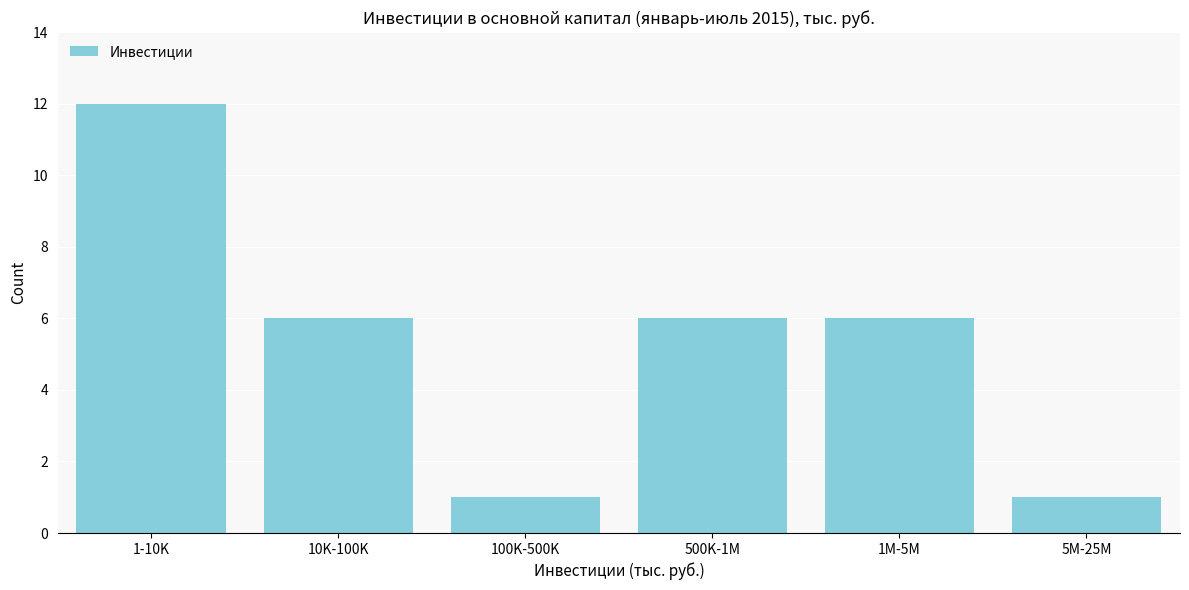

Reading left to right, transcribe all the data shown in this chart.

1-10K=12	10K-100K=6	100K-500K=1	500K-1M=6	1M-5M=6	5M-25M=1